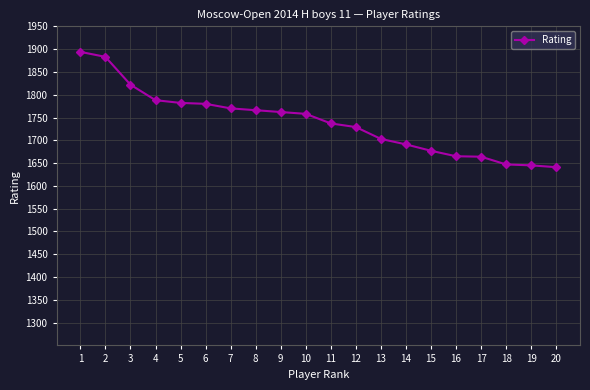

What is the smallest value displayed?

1641